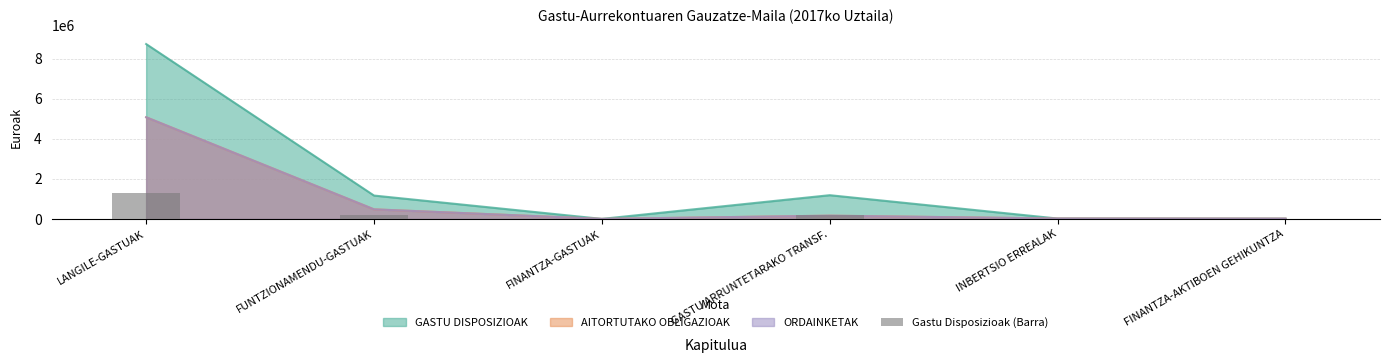

What is the smallest value displayed?

41.6